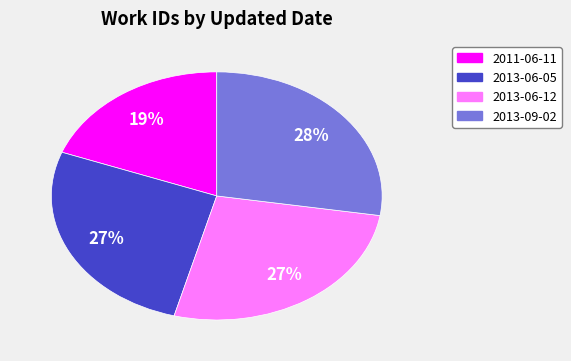

Is it true that 2013-06-12 is 16% of the pie?

False